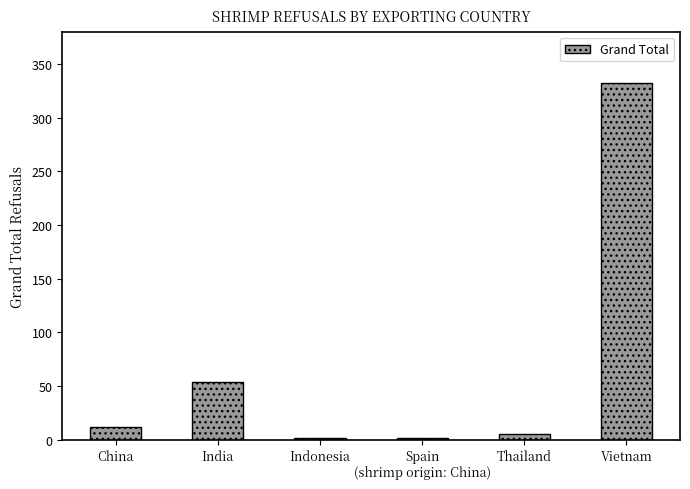

Is it true that the value at Vietnam is 467?

False